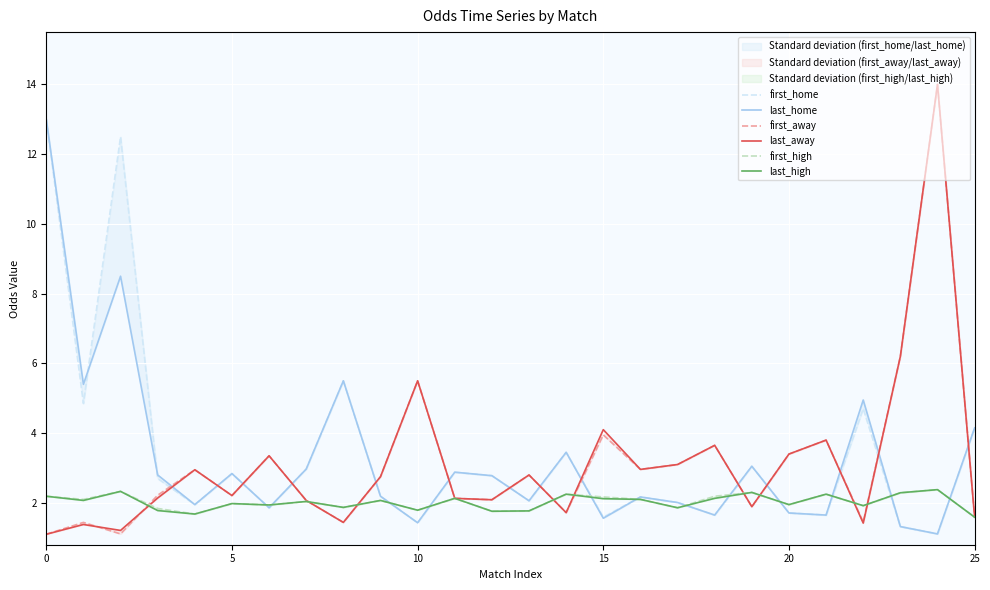

How many interior local peaks does the last_high series have?

9